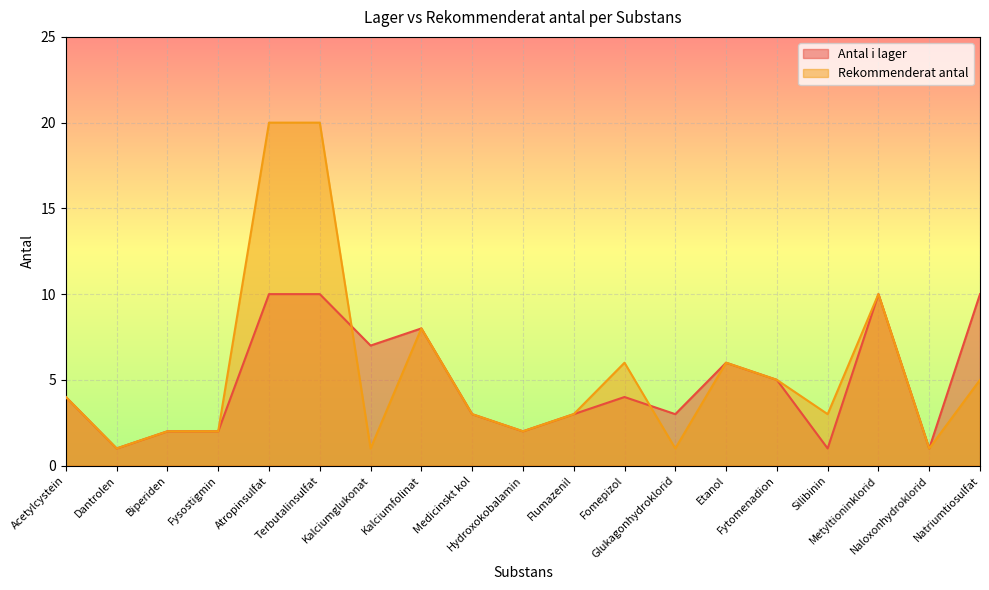

What is the approximate value of Antal i lager at Naloxonhydroklorid?

1